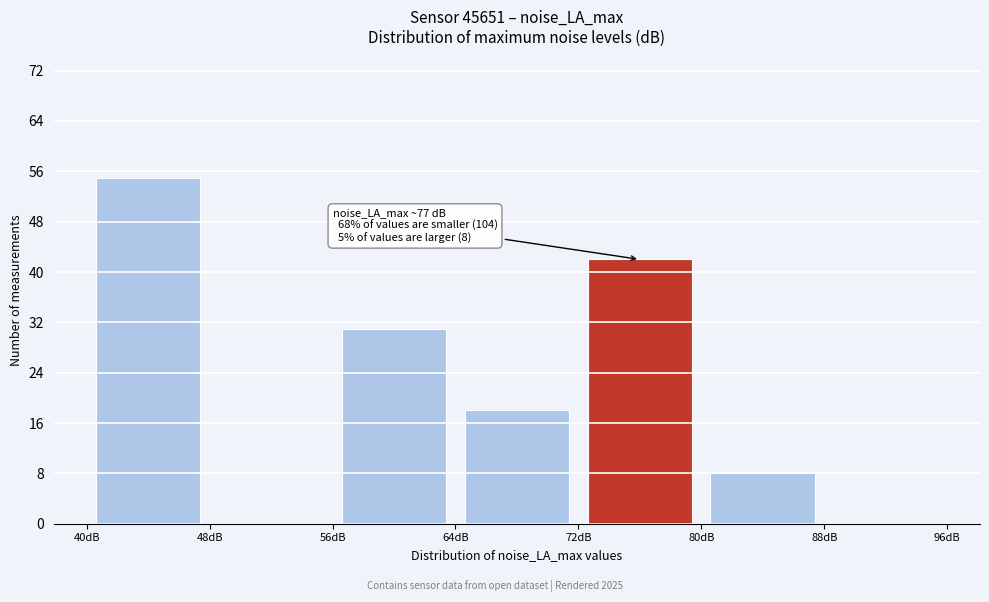

Over which range of the x-axis is the bar tallest?

40 to 48